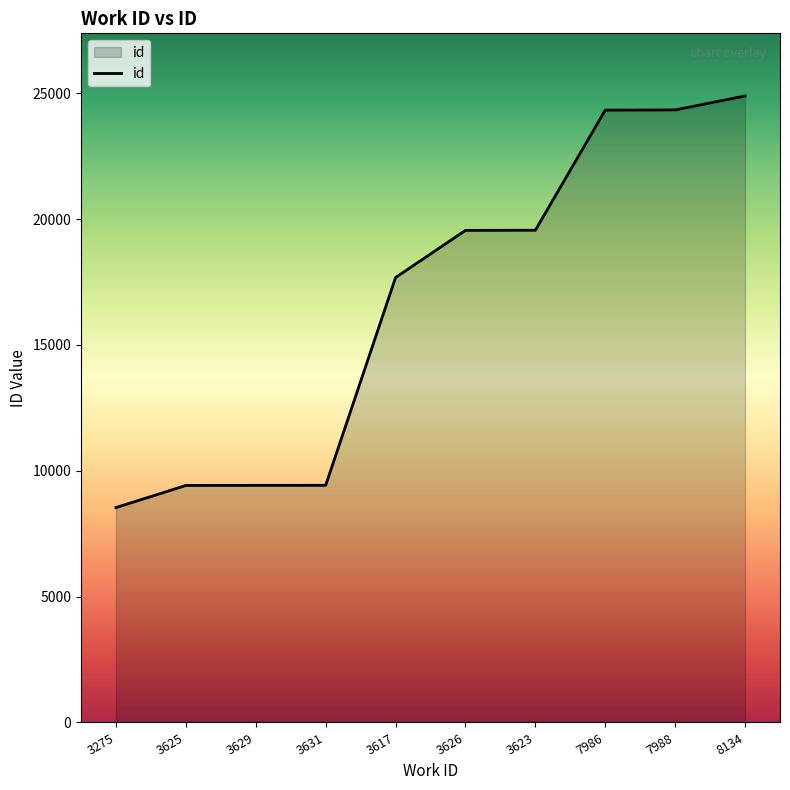

Is it true that the value at 3626 is 19548?

True